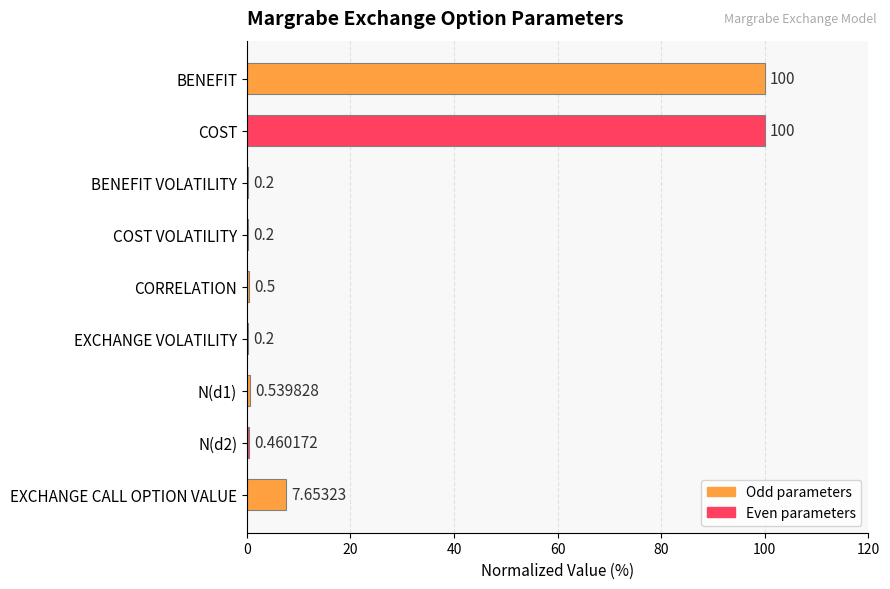

Which has a higher value, EXCHANGE CALL OPTION VALUE or EXCHANGE VOLATILITY?

EXCHANGE CALL OPTION VALUE